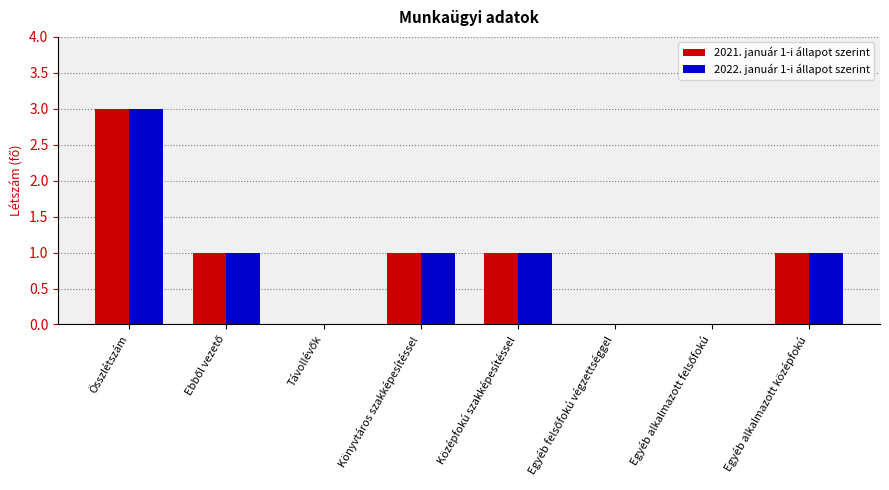

At which category is the sum across all series the highest?

Összlétszám